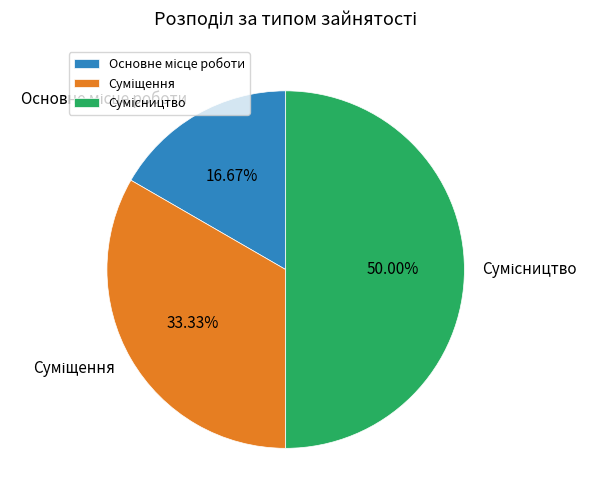

Which has a higher value, Суміщення or Сумісництво?

Сумісництво